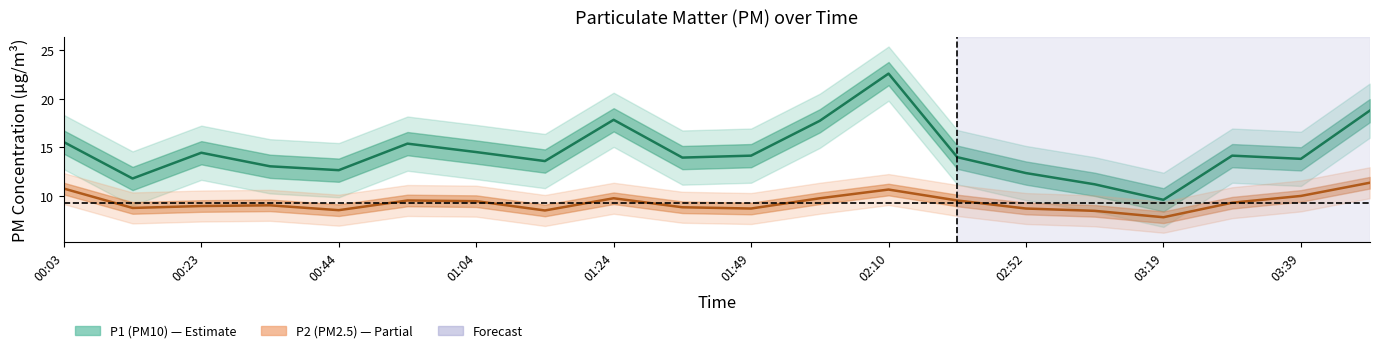

At which label does P2 center first exceed 9?

00:03